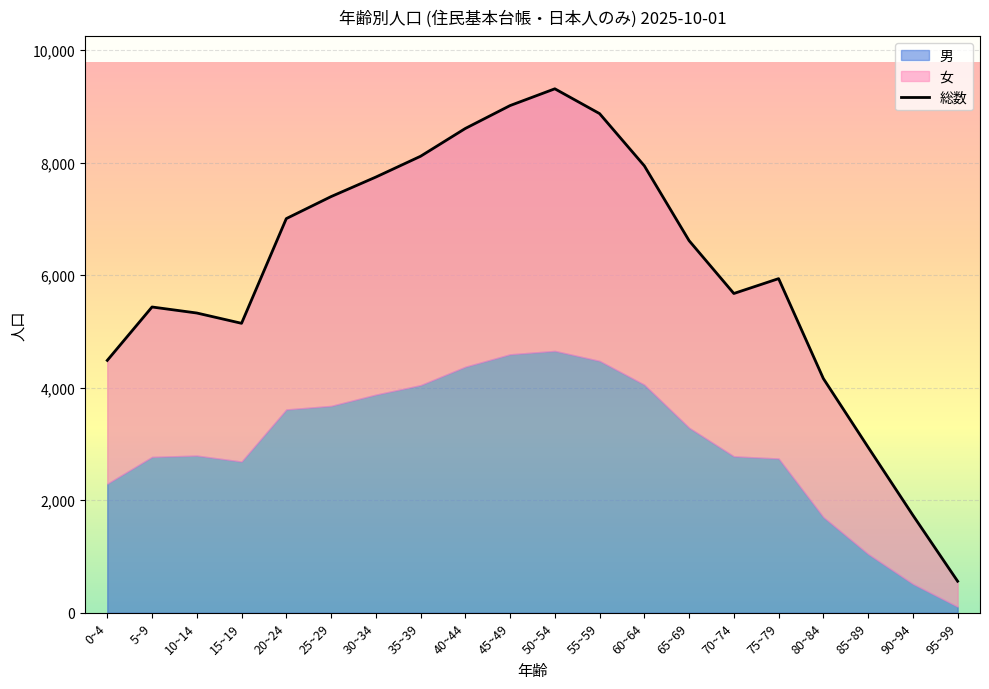

Reading left to right, what are all the values shown in this chart?

総数: 0~4=4486	5~9=5435	10~14=5328	15~19=5145	20~24=7006	25~29=7397	30~34=7744	35~39=8114	40~44=8608	45~49=9015	50~54=9313	55~59=8872	60~64=7944	65~69=6614	70~74=5675	75~79=5939	80~84=4163	85~89=2943	90~94=1735	95~99=561
男: 0~4=2294	5~9=2771	10~14=2794	15~19=2688	20~24=3614	25~29=3677	30~34=3877	35~39=4046	40~44=4373	45~49=4594	50~54=4655	55~59=4477	60~64=4054	65~69=3289	70~74=2781	75~79=2742	80~84=1701	85~89=1045	90~94=514	95~99=109
女: 0~4=2192	5~9=2664	10~14=2534	15~19=2457	20~24=3392	25~29=3720	30~34=3867	35~39=4068	40~44=4235	45~49=4421	50~54=4658	55~59=4395	60~64=3890	65~69=3325	70~74=2894	75~79=3197	80~84=2462	85~89=1898	90~94=1221	95~99=452